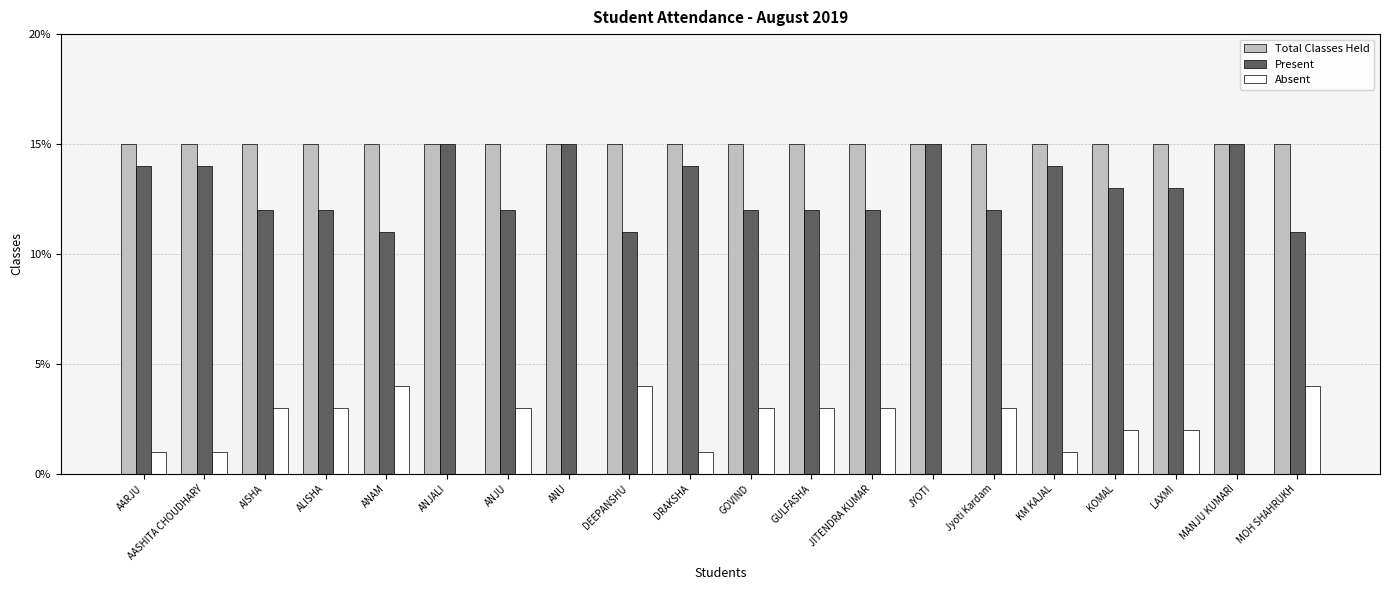

Reading left to right, what are all the values shown in this chart?

Total Classes Held: AARJU=15	AASHITA CHOUDHARY=15	AISHA=15	ALISHA=15	ANAM=15	ANJALI=15	ANJU=15	ANU=15	DEEPANSHU=15	DRAKSHA=15	GOVIND=15	GULFASHA=15	JITENDRA KUMAR=15	JYOTI=15	Jyoti Kardam=15	KM KAJAL=15	KOMAL=15	LAXMI=15	MANJU KUMARI=15	MOH SHAHRUKH=15
Present: AARJU=14	AASHITA CHOUDHARY=14	AISHA=12	ALISHA=12	ANAM=11	ANJALI=15	ANJU=12	ANU=15	DEEPANSHU=11	DRAKSHA=14	GOVIND=12	GULFASHA=12	JITENDRA KUMAR=12	JYOTI=15	Jyoti Kardam=12	KM KAJAL=14	KOMAL=13	LAXMI=13	MANJU KUMARI=15	MOH SHAHRUKH=11
Absent: AARJU=1	AASHITA CHOUDHARY=1	AISHA=3	ALISHA=3	ANAM=4	ANJALI=0	ANJU=3	ANU=0	DEEPANSHU=4	DRAKSHA=1	GOVIND=3	GULFASHA=3	JITENDRA KUMAR=3	JYOTI=0	Jyoti Kardam=3	KM KAJAL=1	KOMAL=2	LAXMI=2	MANJU KUMARI=0	MOH SHAHRUKH=4